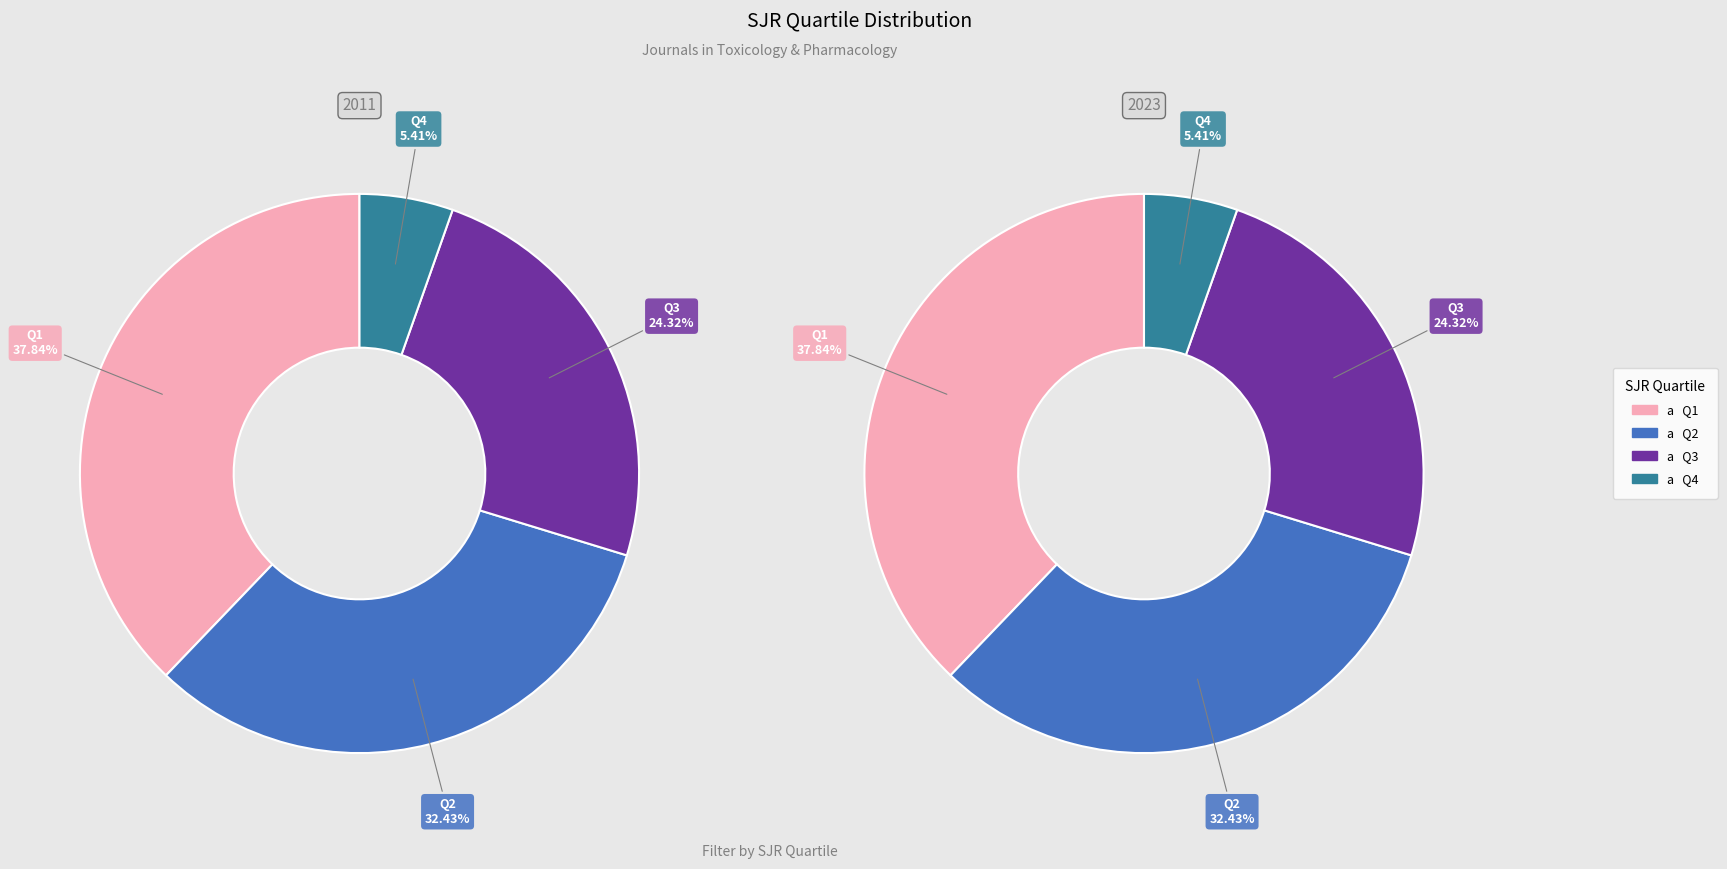

Which has a higher value, Q2 or Q4?

Q2